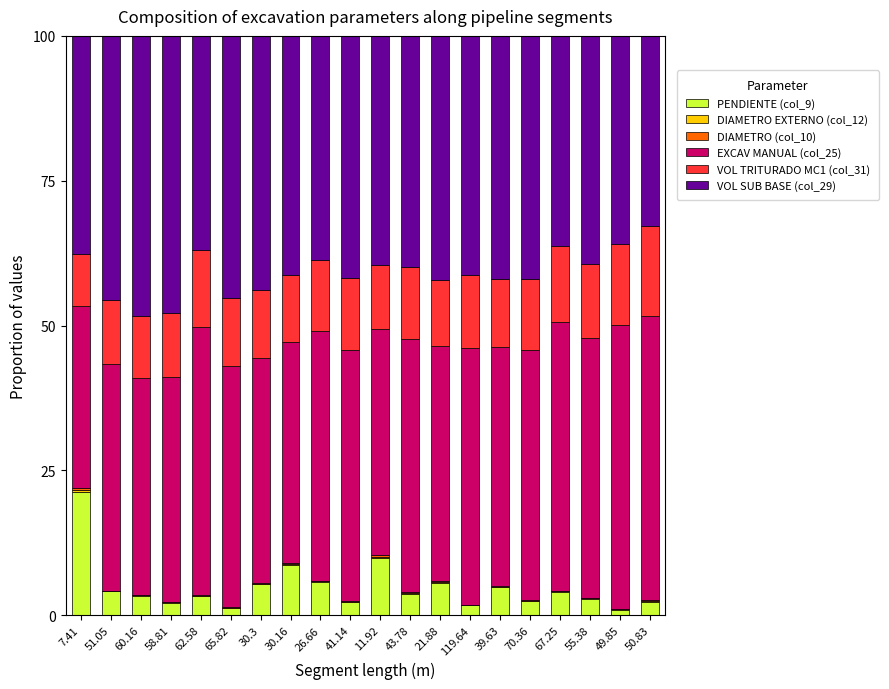

Are the bars horizontal?

No